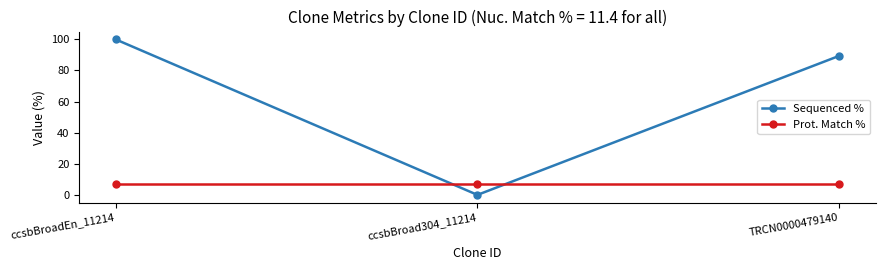

Which series has the widest spread of values?

Sequenced %